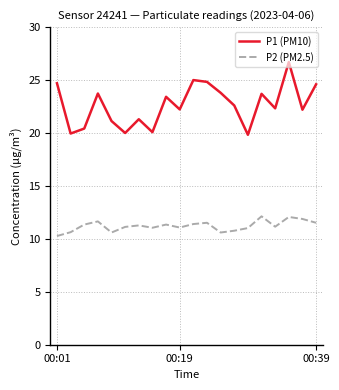

Which series has the widest spread of values?

P1 (PM10)